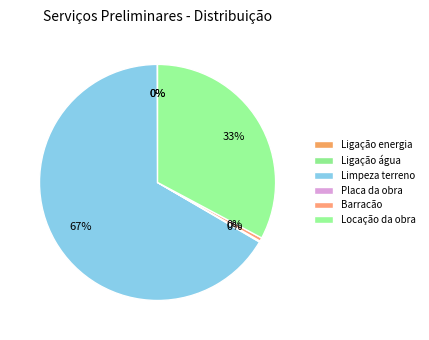

What portion of the pie excludes Ligação água?

100.0%